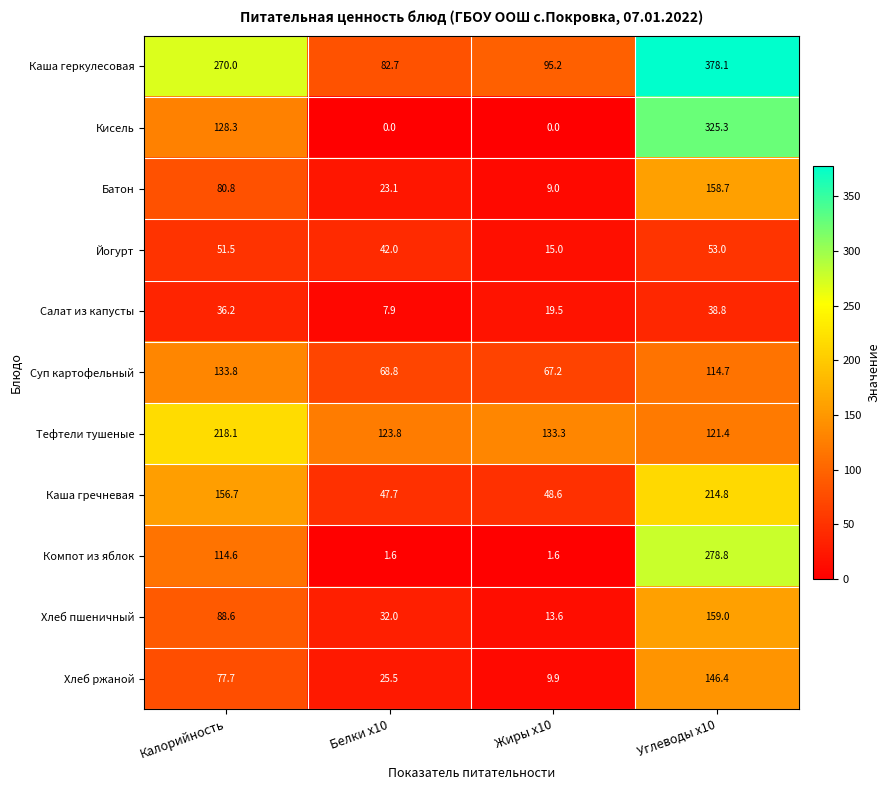

What is the sum of all Хлеб пшеничный values?

293.2